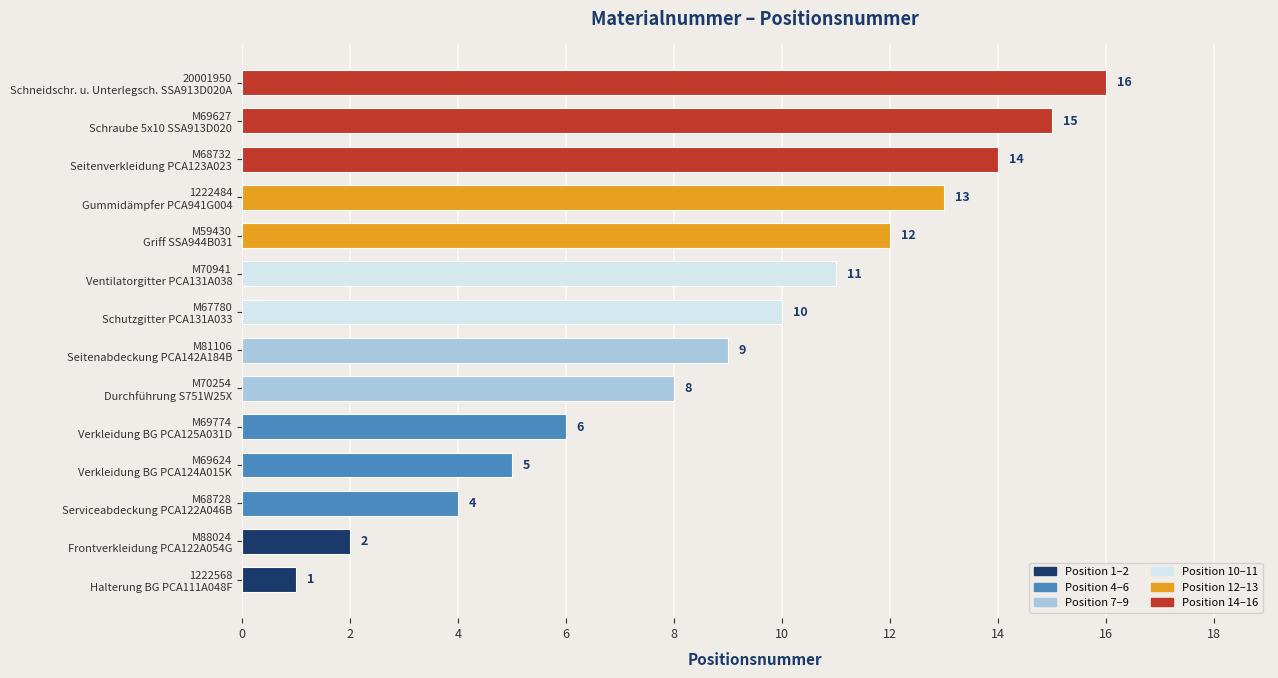

What is the difference between the maximum and second lowest values?

14